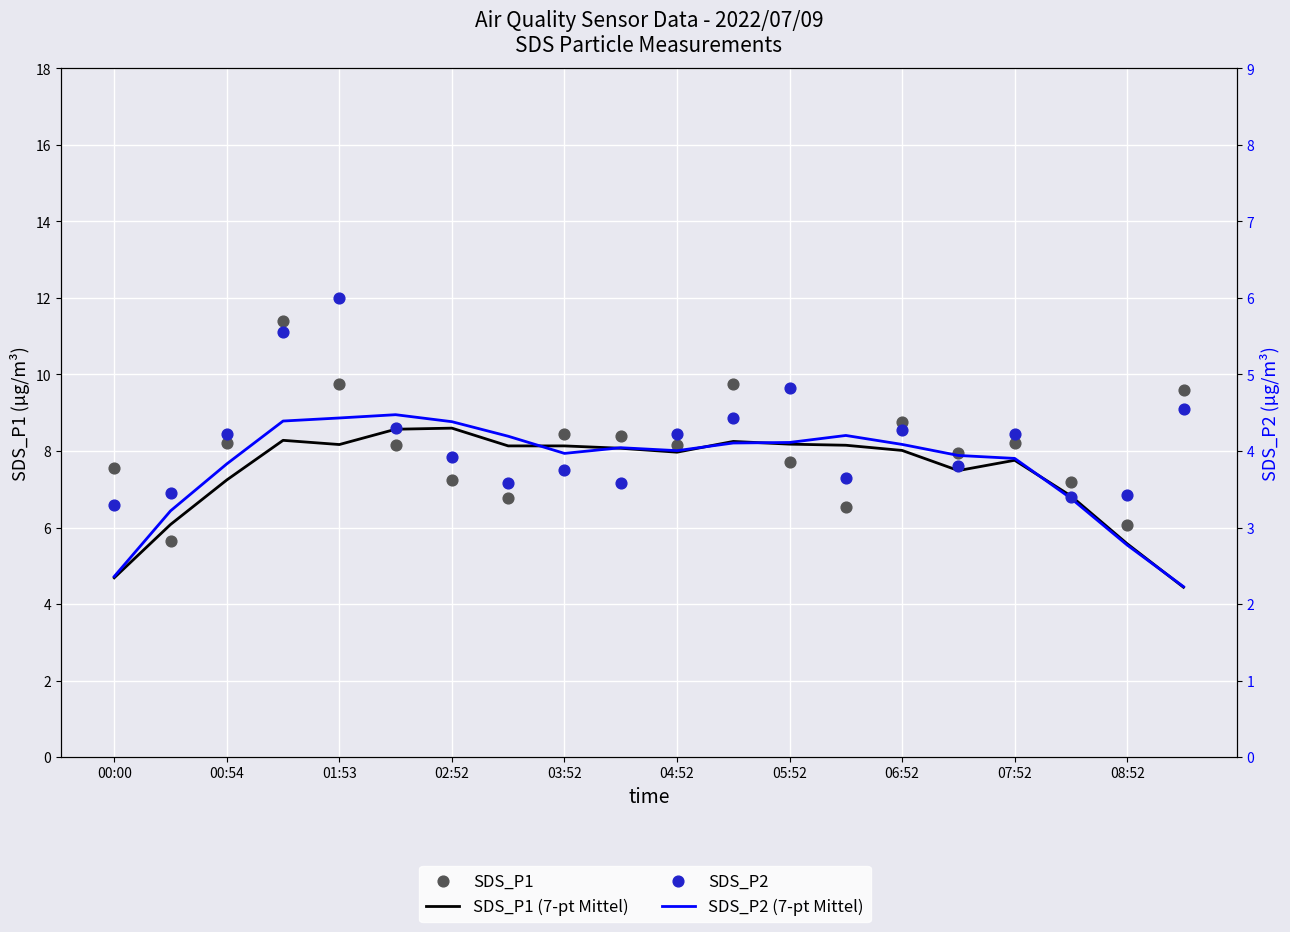

Which series reaches the maximum Y coordinate?

SDS_P1